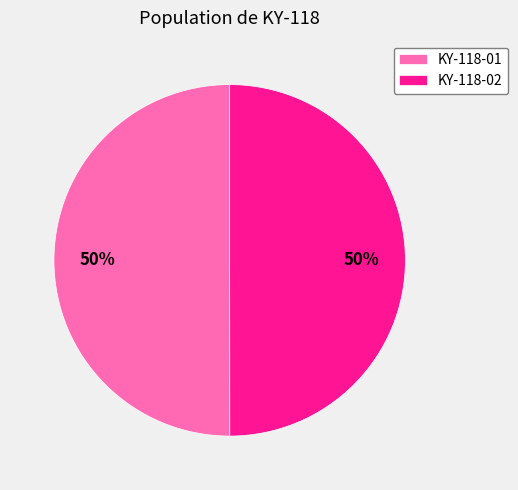

Combined, do KY-118-02 and KY-118-01 account for over 50%?

Yes